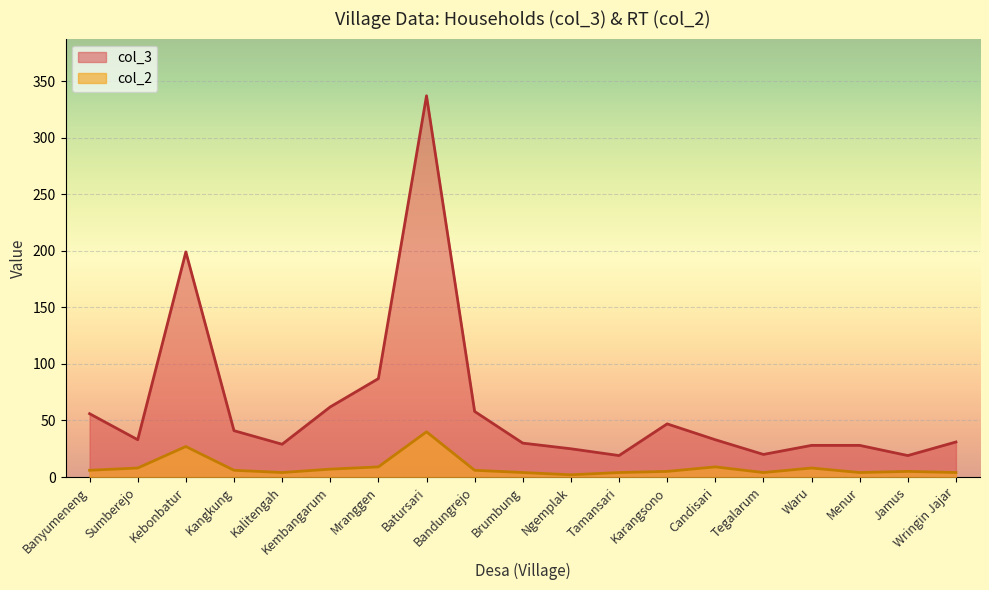

What is the sum of the col_2 values at Kebonbatur and Tegalarum?

31